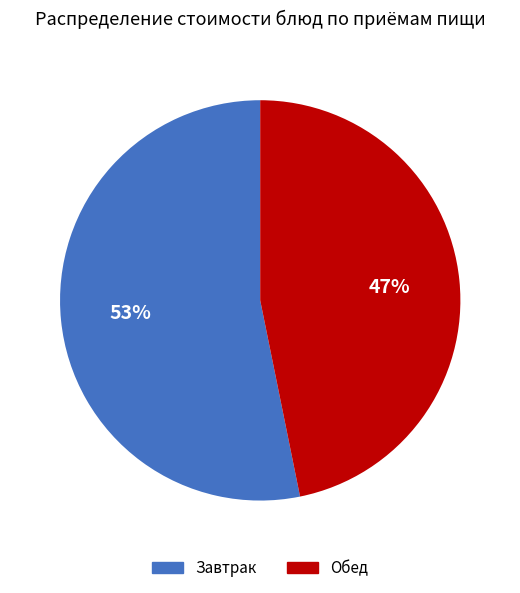

To the nearest percent, what is the difference between the largest and smallest slice percentages?

6%